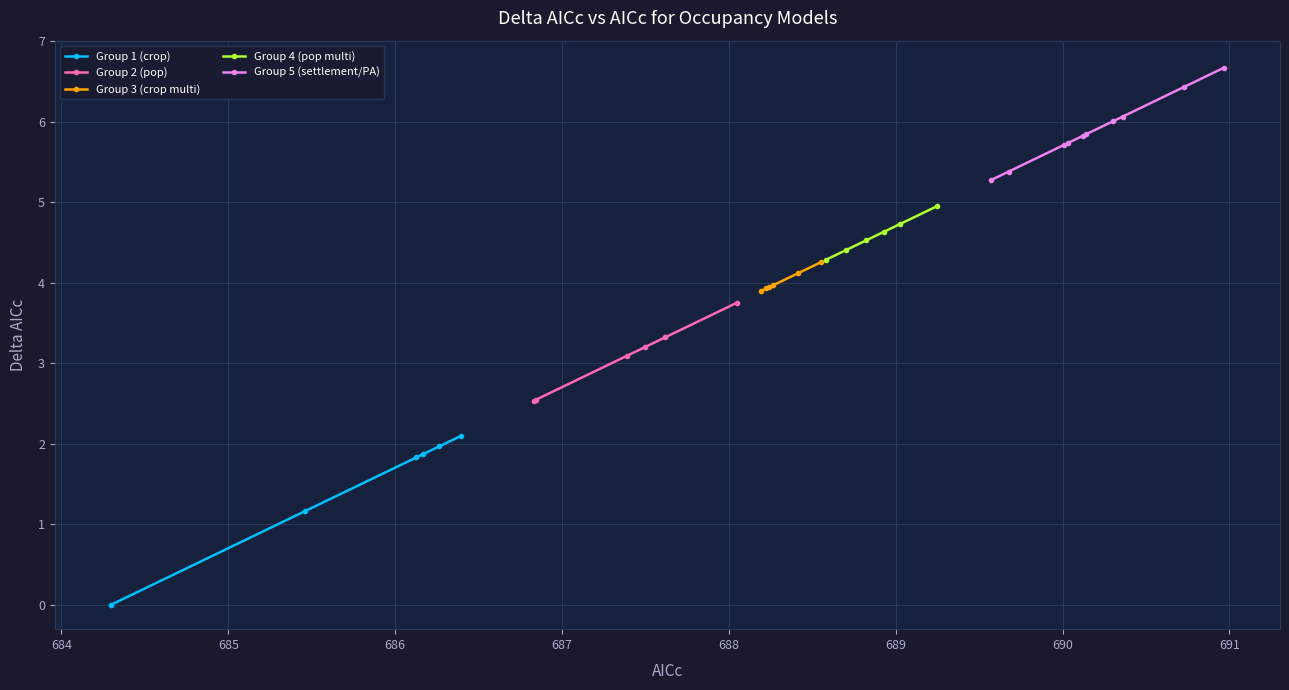

True or false: Group 1 (crop) has more than 2 interior local peaks.

False